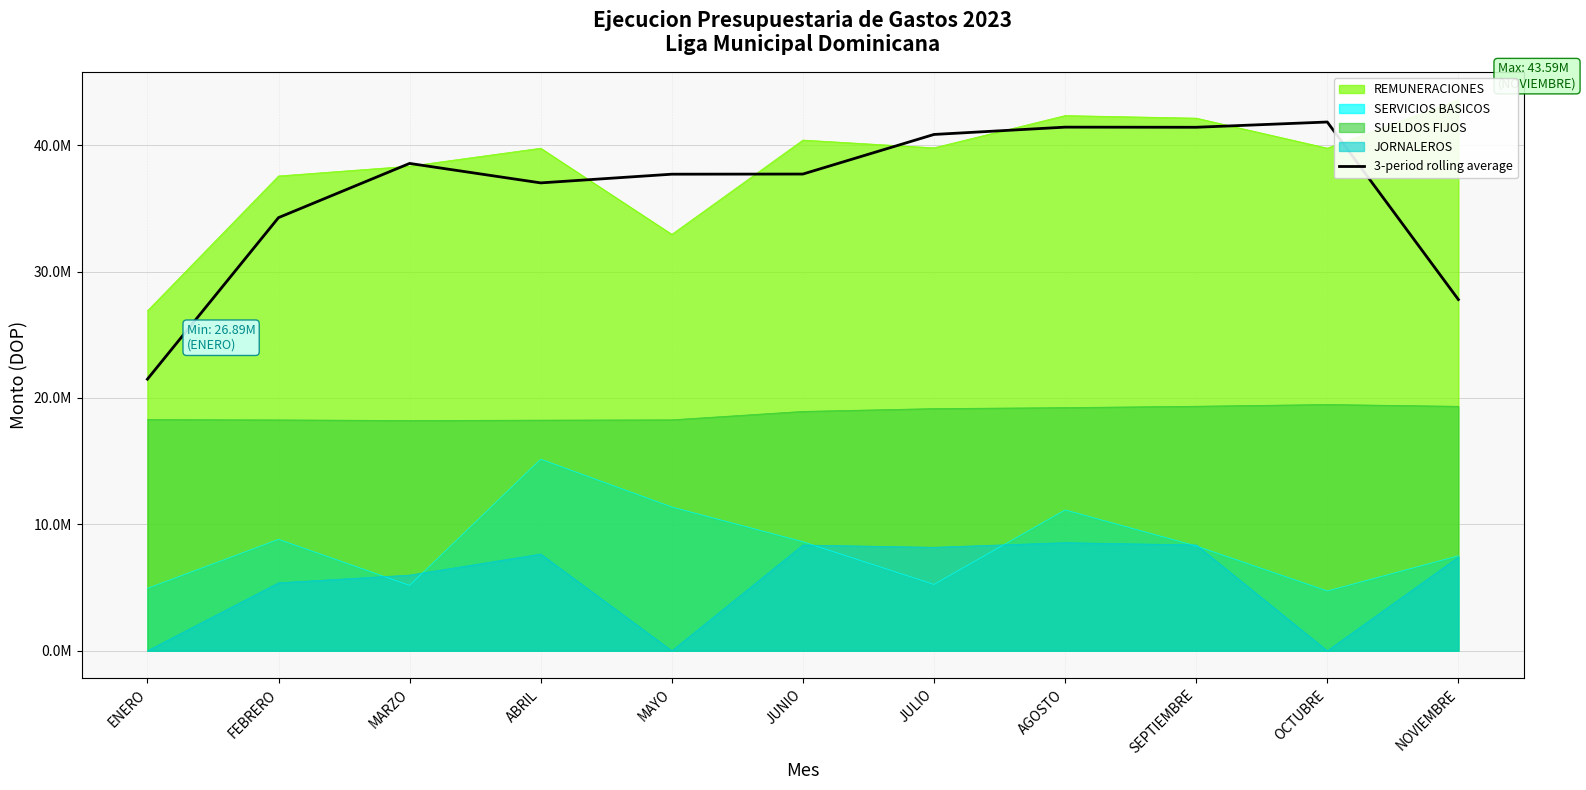

What is the difference between the values at NOVIEMBRE and ABRIL?

9229667.3